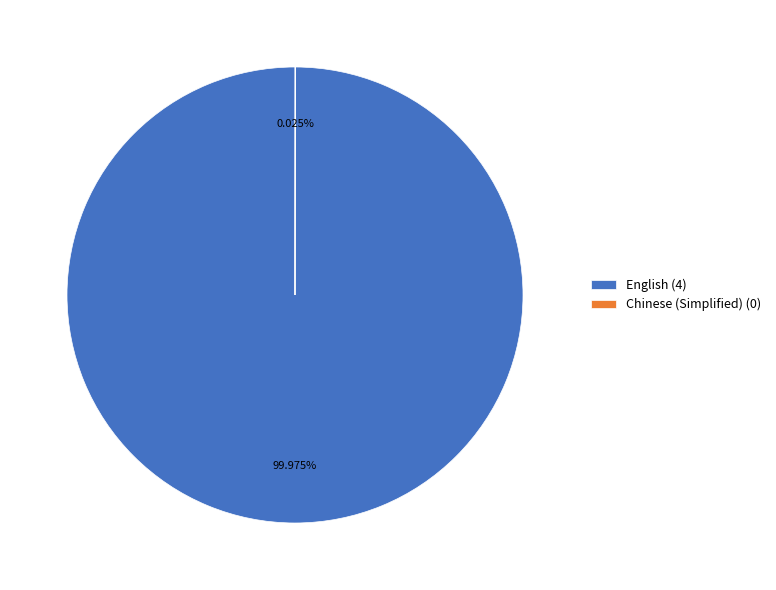

Which category has the biggest portion of the pie?

English